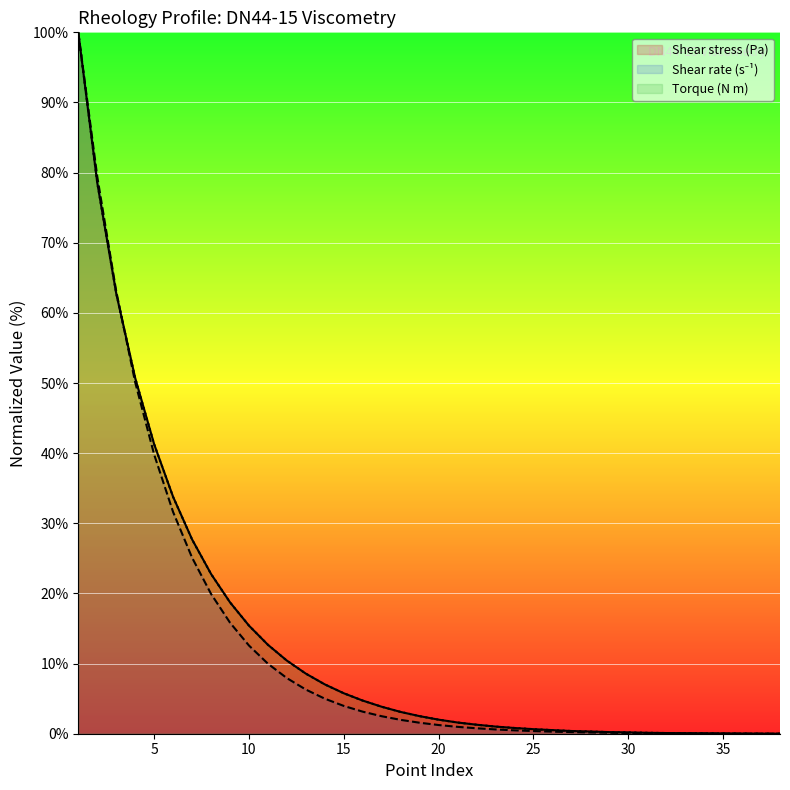

The value of Shear rate (s⁻¹) at 2 is 108.5. True or false?

False